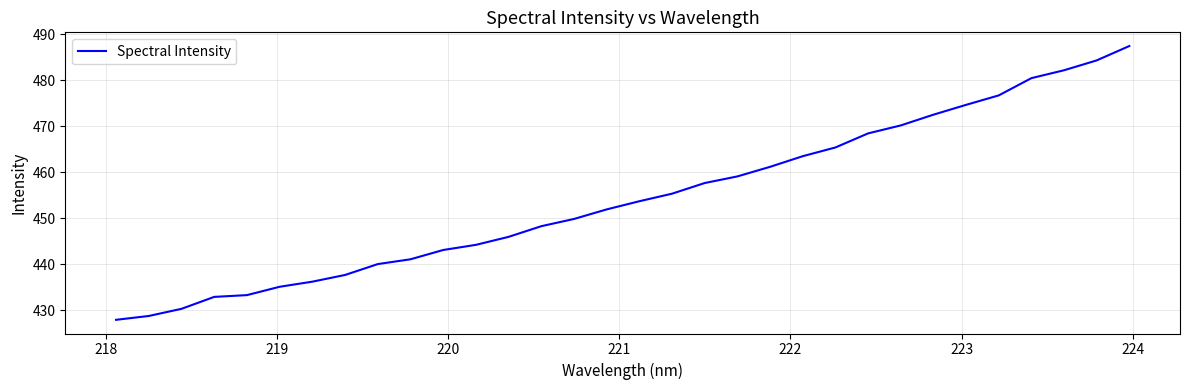

What is the minimum value shown in the chart?

427.9